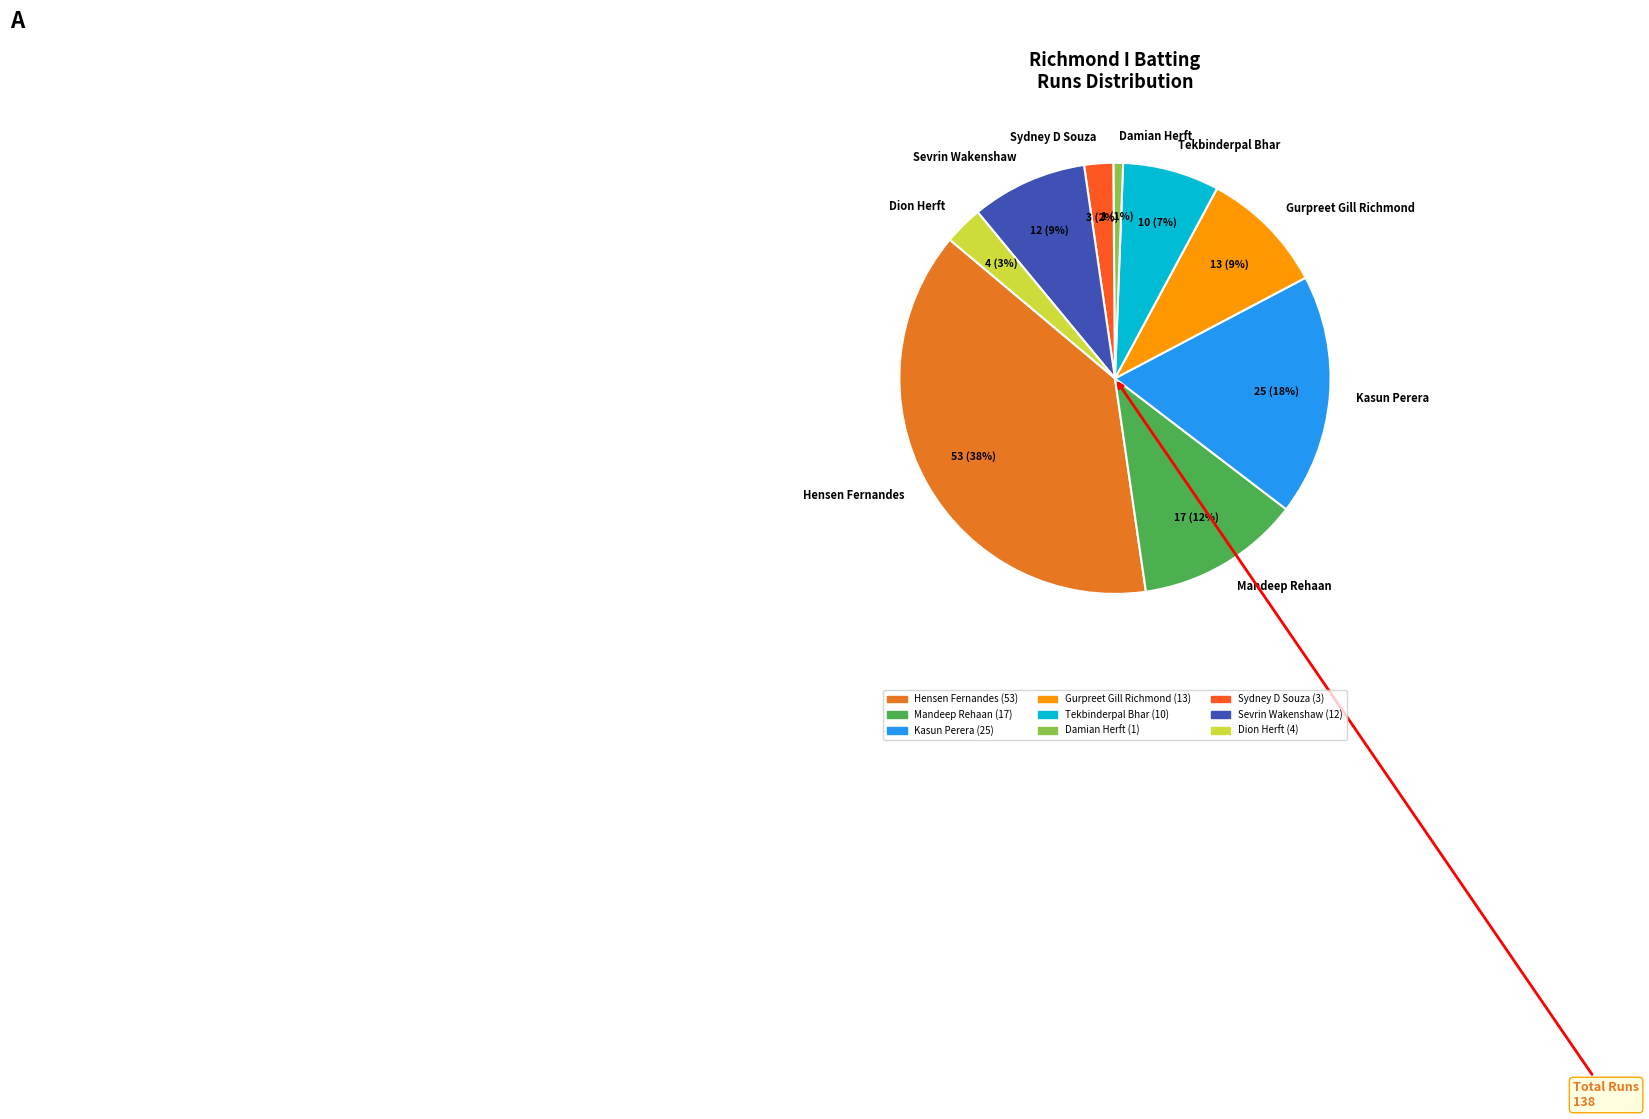

Which has a higher value, Mandeep Rehaan or Dion Herft?

Mandeep Rehaan